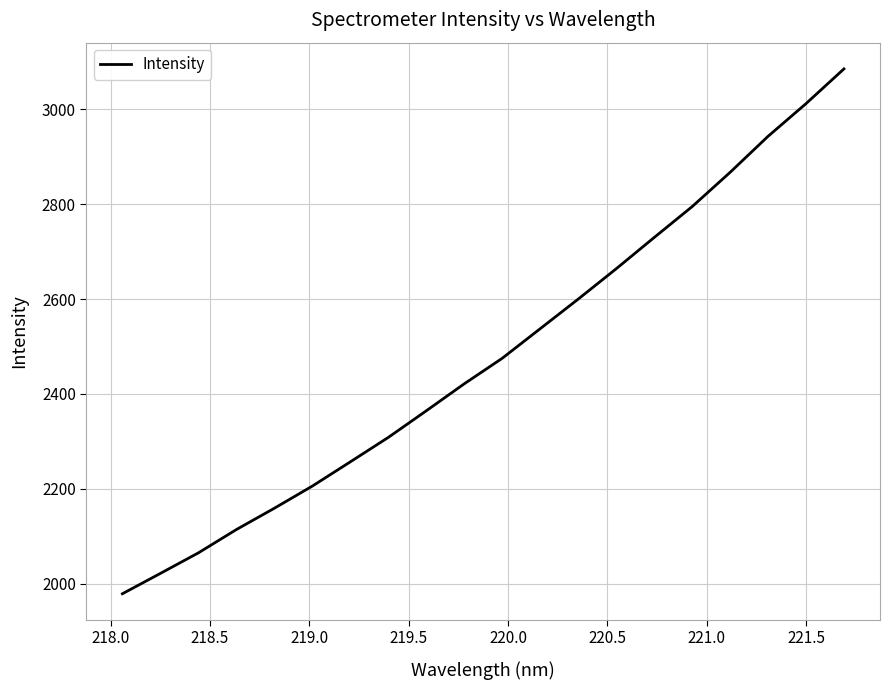

What is the smallest value displayed?

1978.7